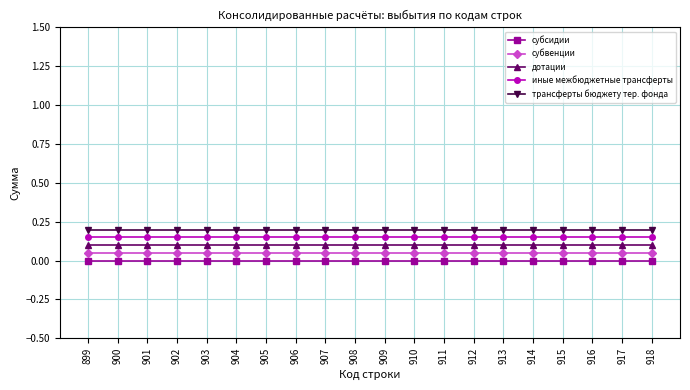

The value of иные межбюджетные трансферты at 908 is 0.2. True or false?

True